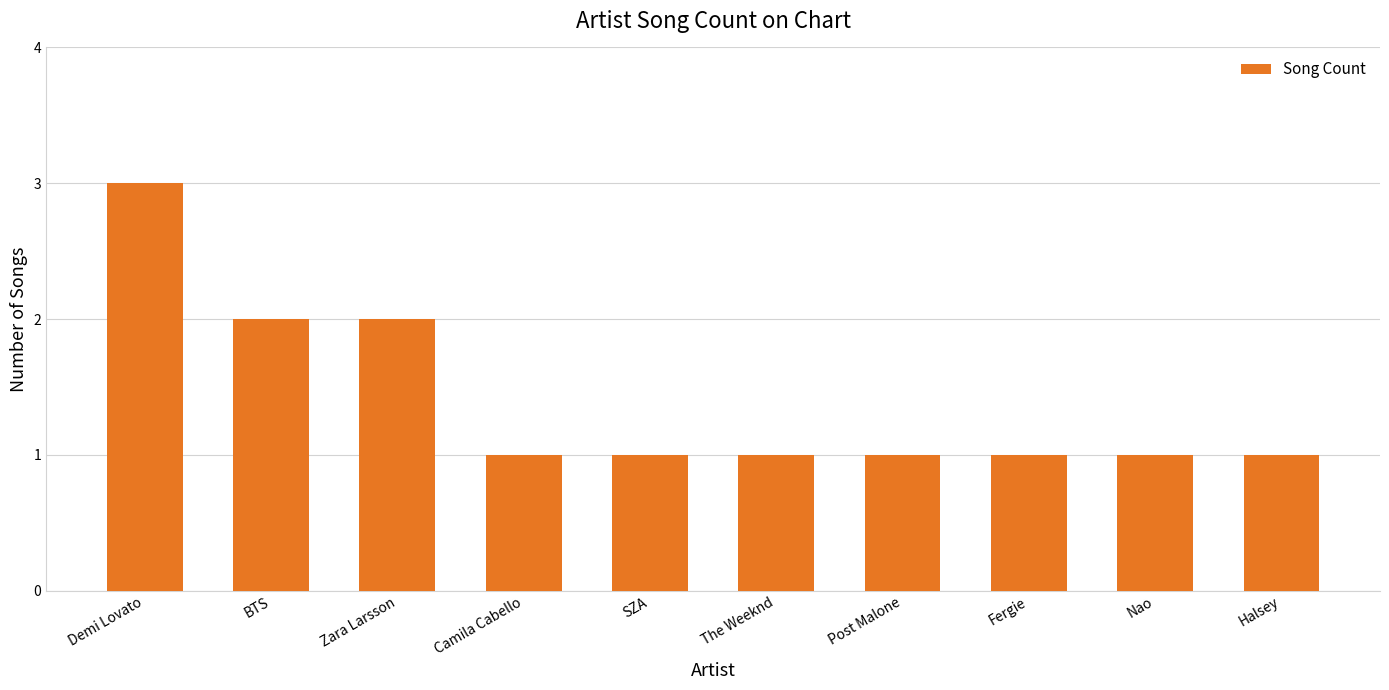

The value at Halsey is 2. True or false?

False